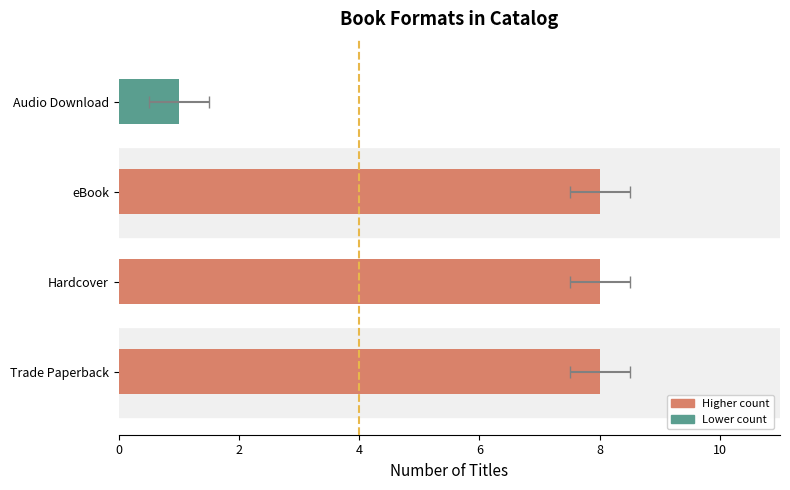

How many data points are less than 8?

1